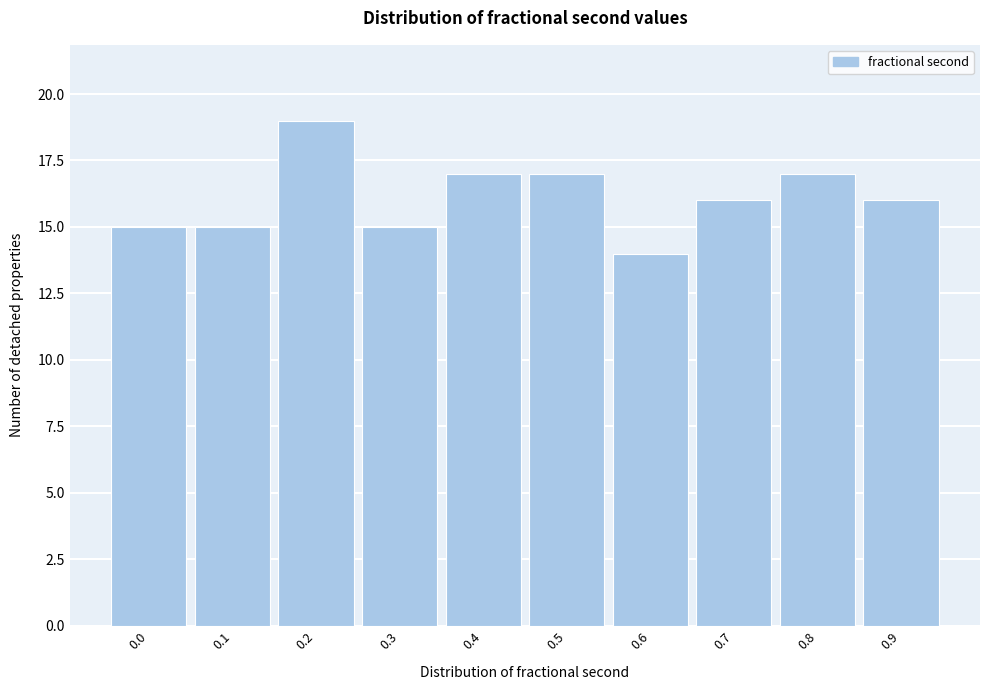

Reading left to right, transcribe all the data shown in this chart.

0.0=15	0.1=15	0.2=19	0.3=15	0.4=17	0.5=17	0.6=14	0.7=16	0.8=17	0.9=16